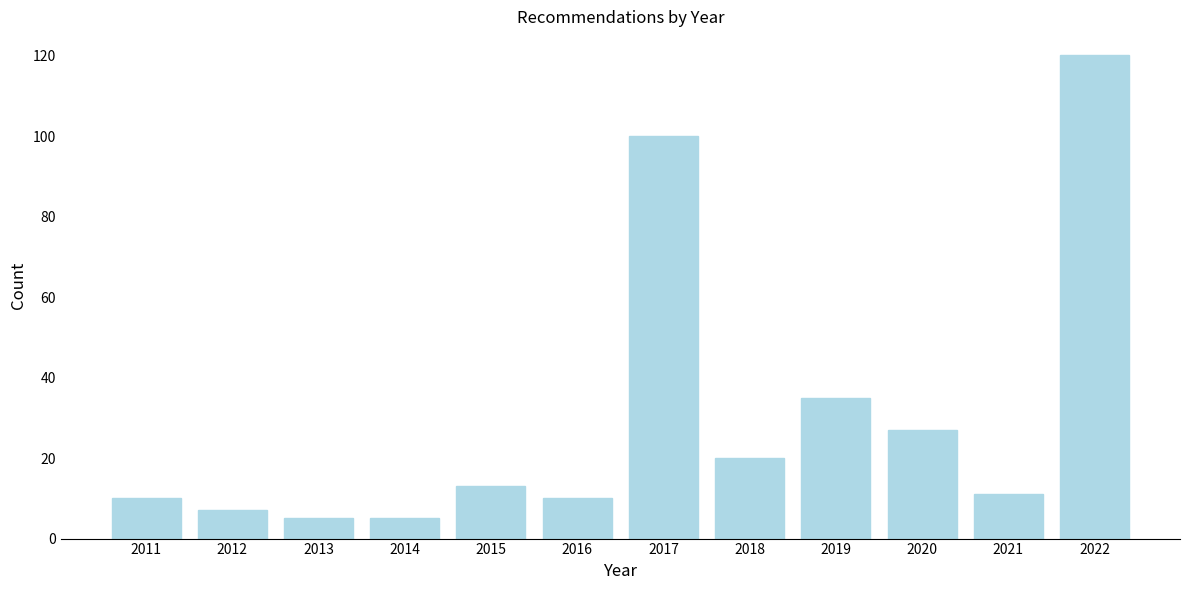

Reading left to right, list all the values displayed in this chart.

10	7	5	5	13	10	100	20	35	27	11	120